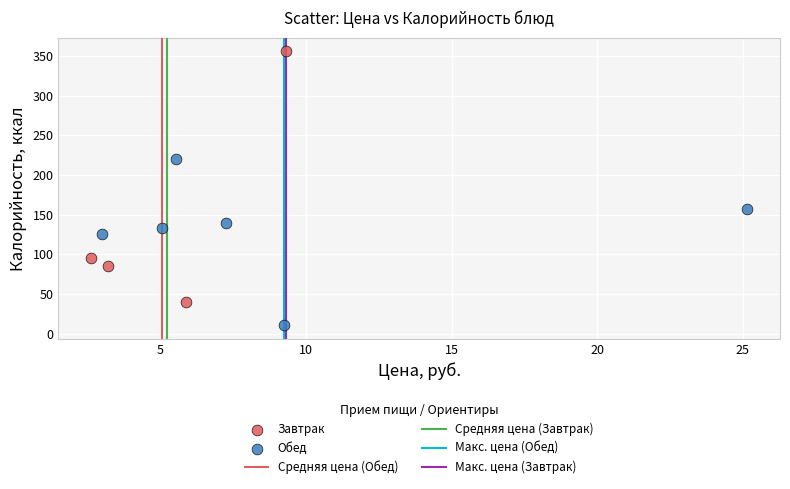

Which series reaches the minimum Y coordinate?

Обед